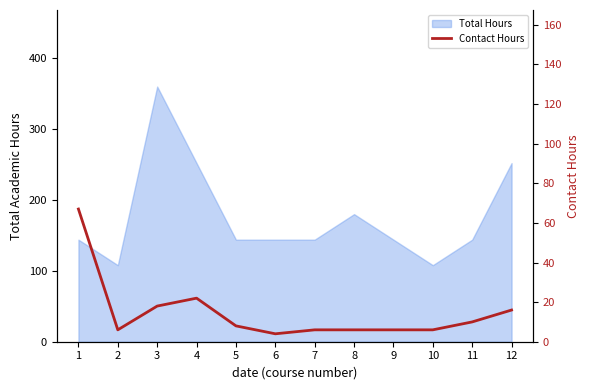

Does the chart display data point markers on the line(s)?

No